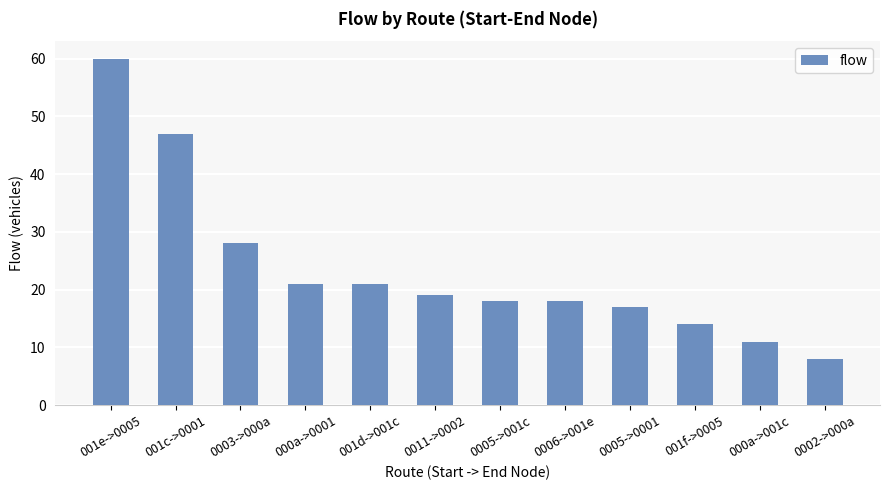

Count the number of data series in this chart.

1